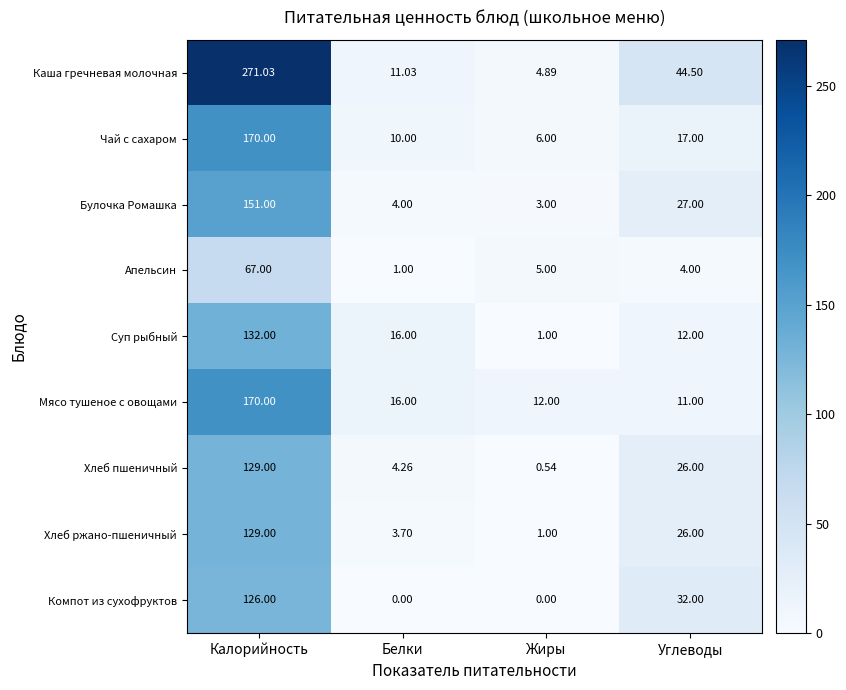

At which label does Компот из сухофруктов reach its peak?

Калорийность